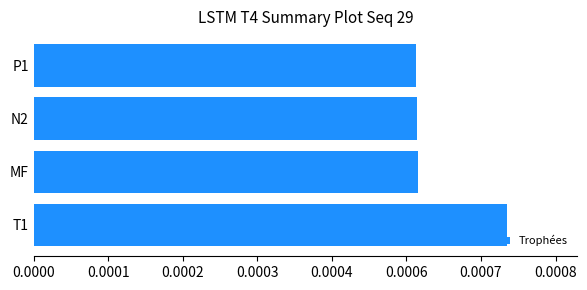

Are the bars horizontal?

Yes